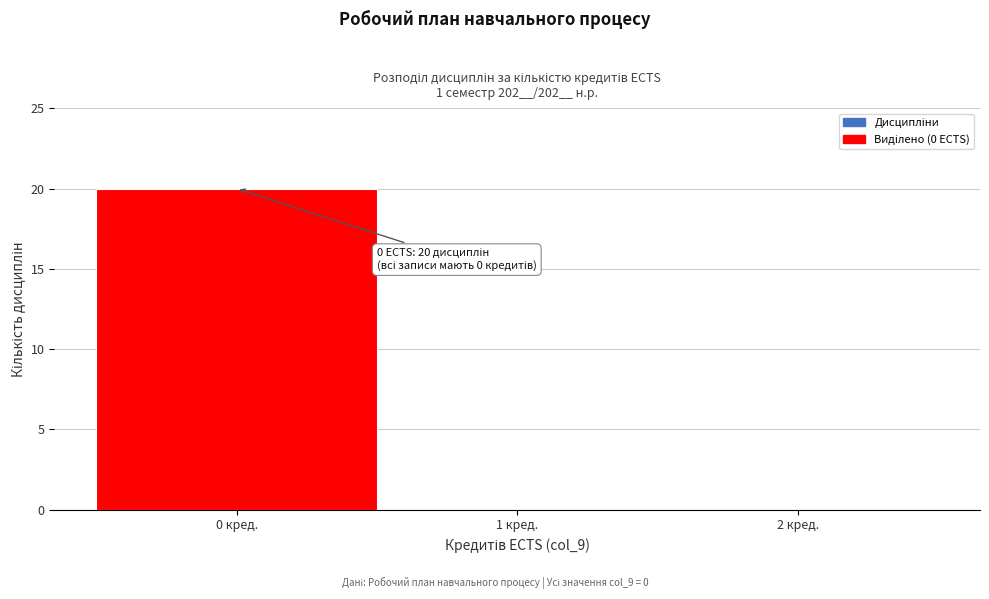

Over which range of the x-axis is the bar tallest?

-0.5 to 0.5